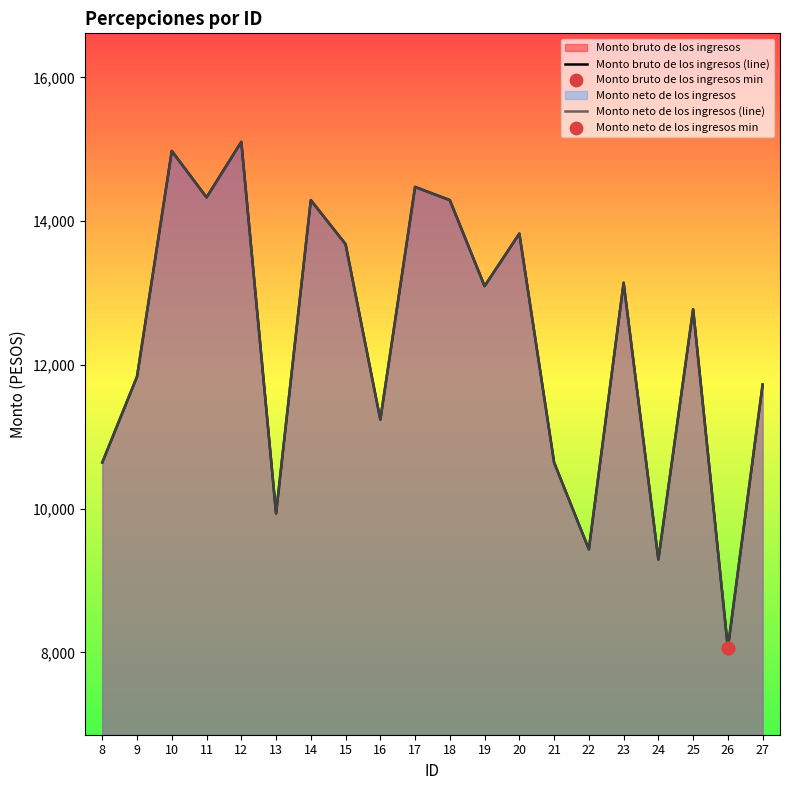

Which series has the largest total across all categories?

Monto bruto de los ingresos (line)